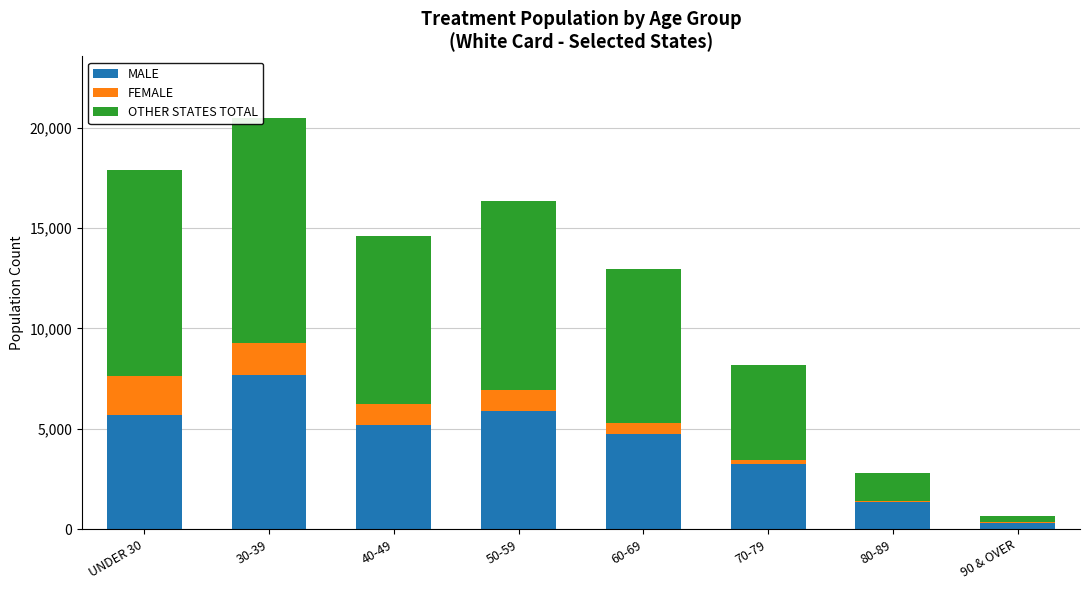

Are the bars horizontal?

No